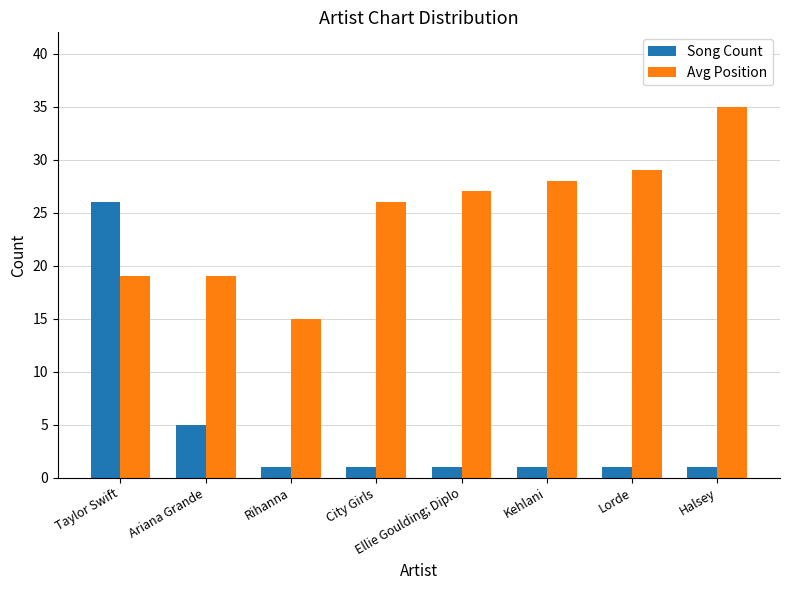

List the series in order of their overall mean, highest first.

Avg Position, Song Count